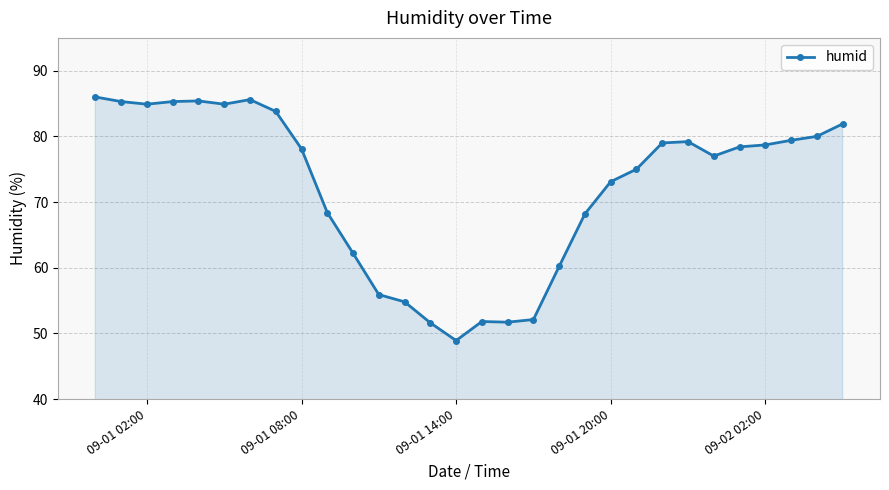

What is the value of the 18th point from the left?

52.1